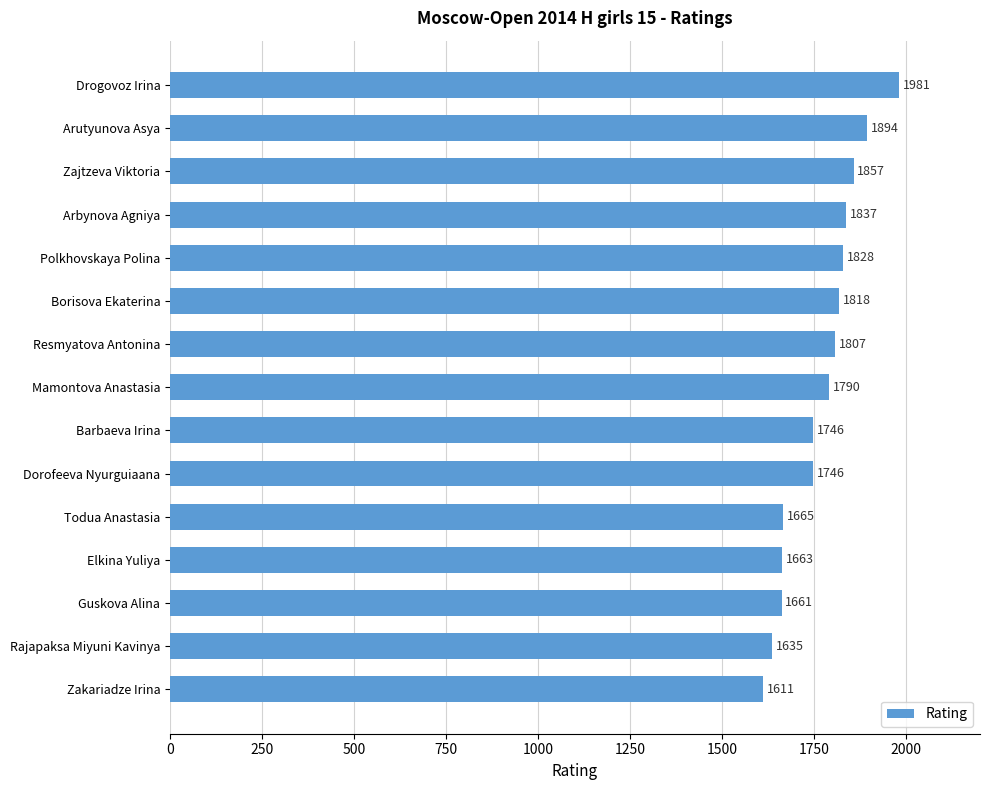

At which label is the value closest to 1796?

Mamontova Anastasia